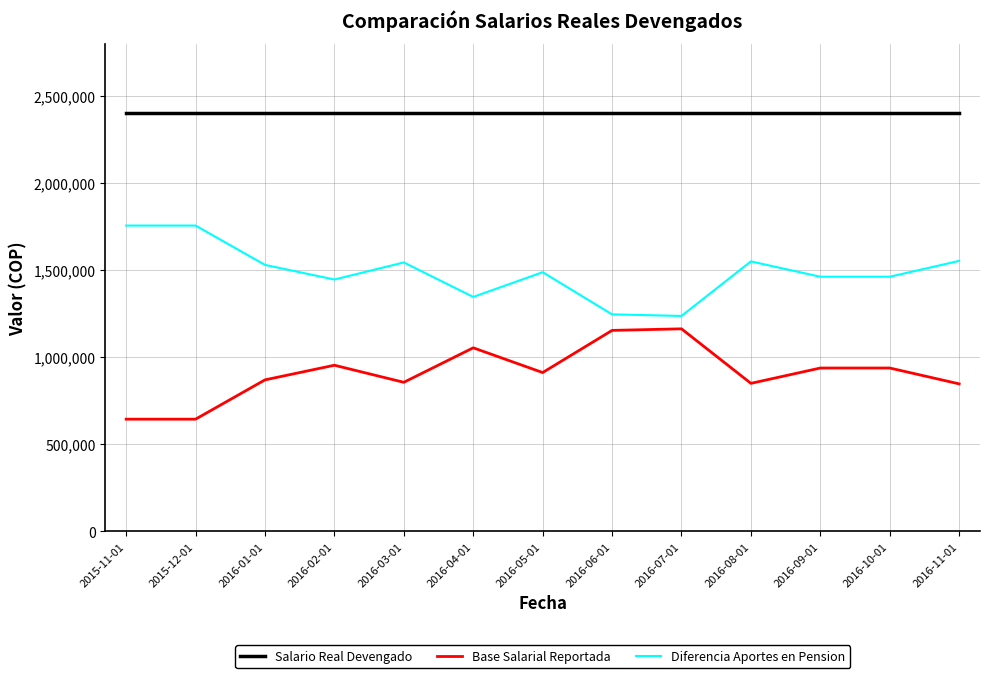

True or false: Base Salarial Reportada and Salario Real Devengado intersect in this chart.

False